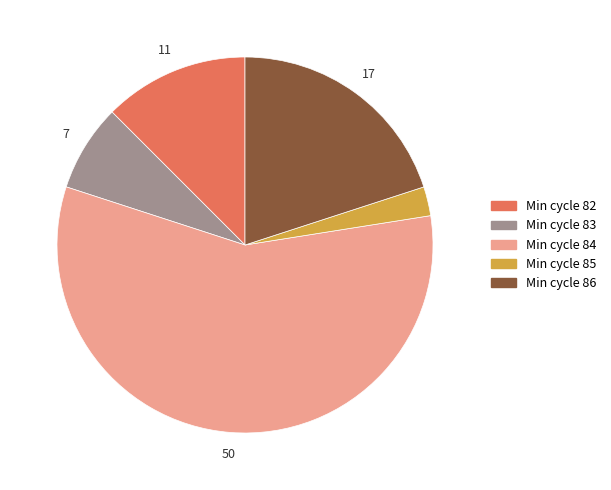

Does any single category account for the majority?

Yes